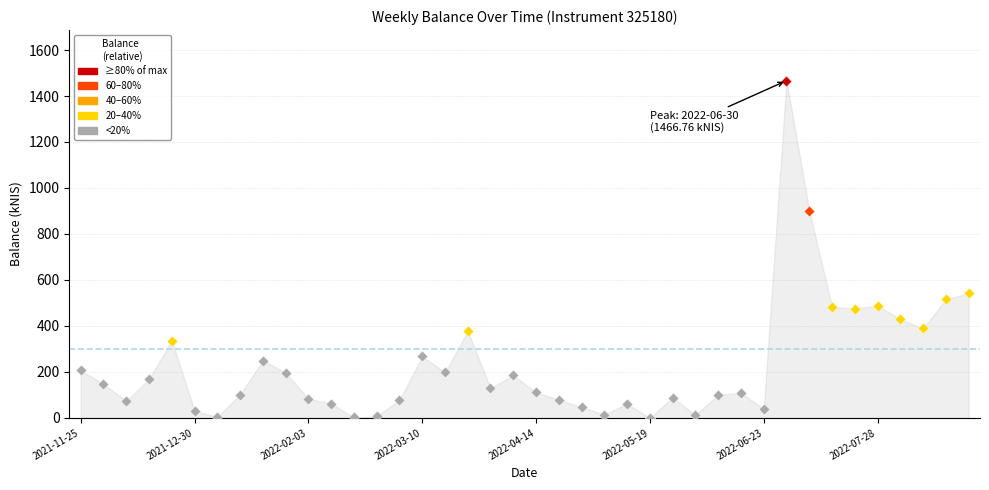

Between 2022-06-23 and 2022-05-26, which is larger?

2022-05-26